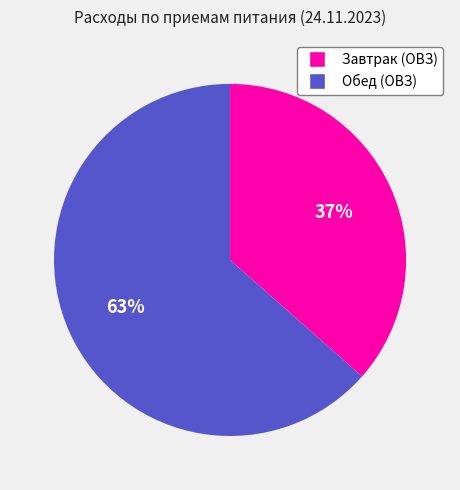

Is Завтрак (ОВЗ) the majority of the pie?

No